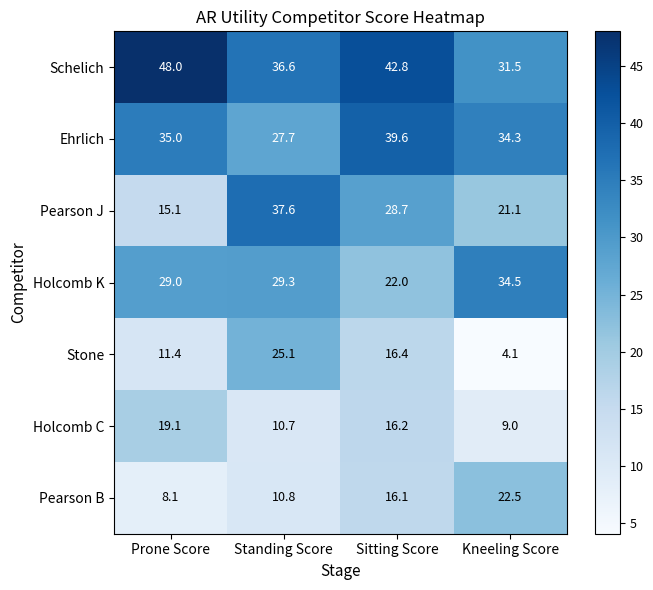

Which series has the largest total across all categories?

Schelich